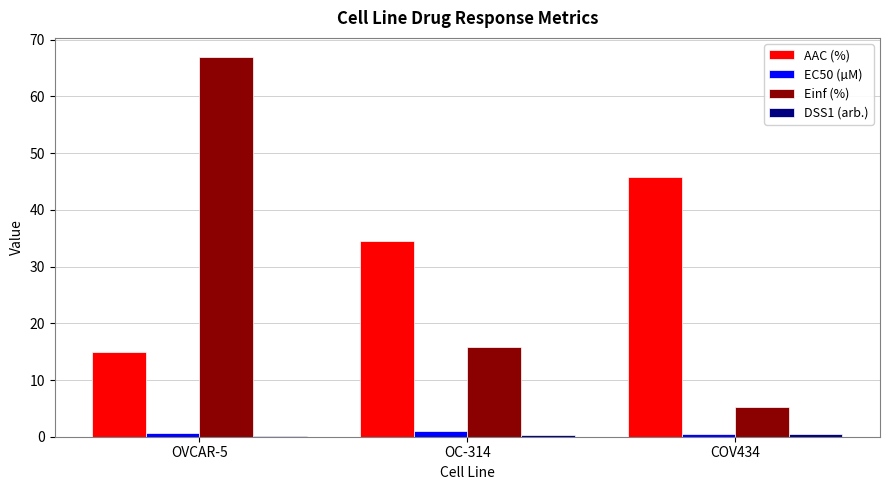

The value of AAC (%) at OVCAR-5 is 15.0. True or false?

True